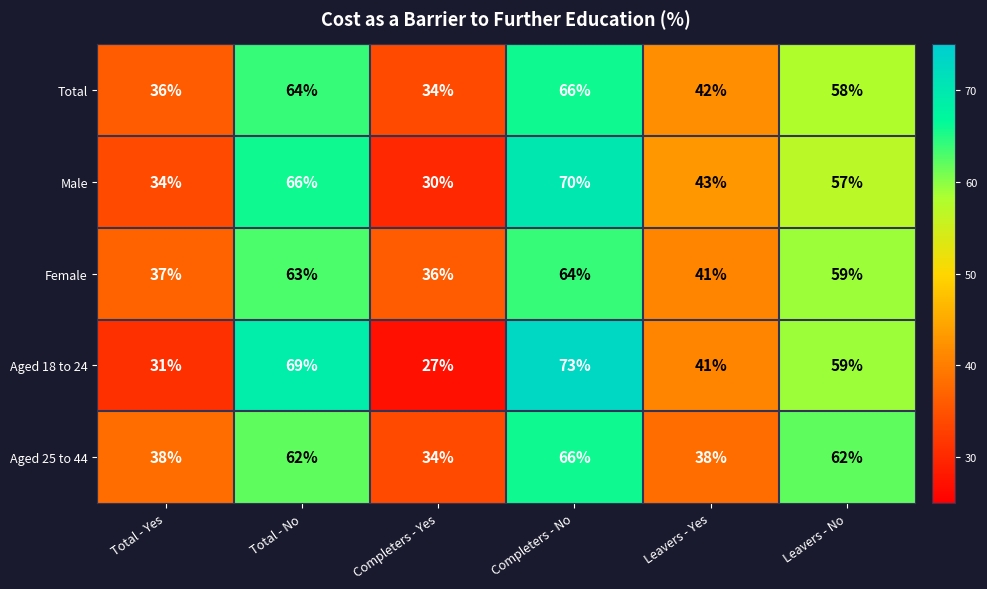

List the labels in order of Female value, largest first.

Completers - No, Total - No, Leavers - No, Leavers - Yes, Total - Yes, Completers - Yes